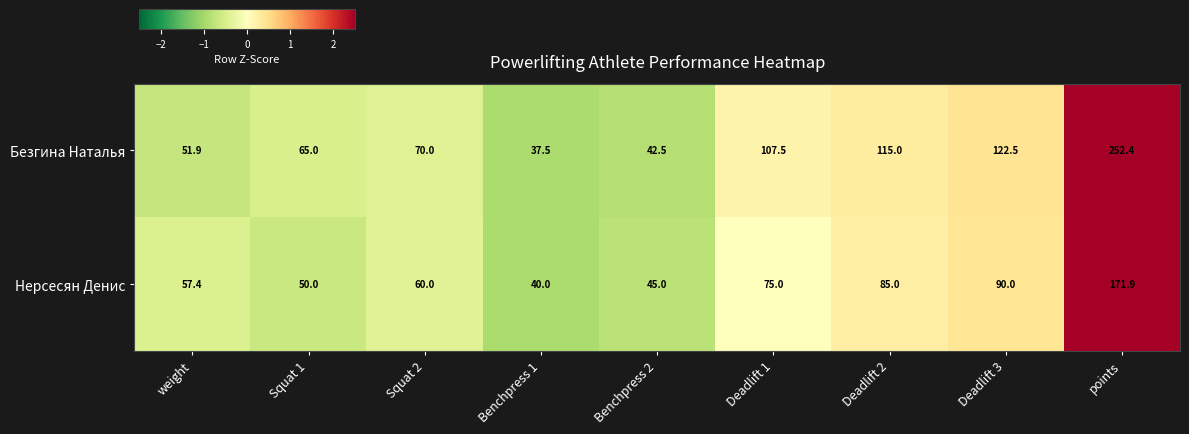

True or false: Нерсесян Денис has a value of 171.9 at points.

True